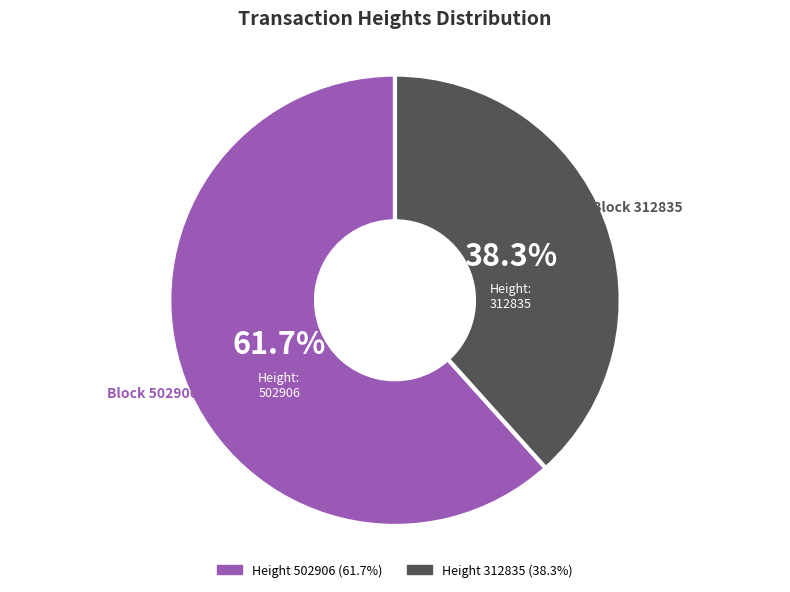

Does any single category account for the majority?

Yes